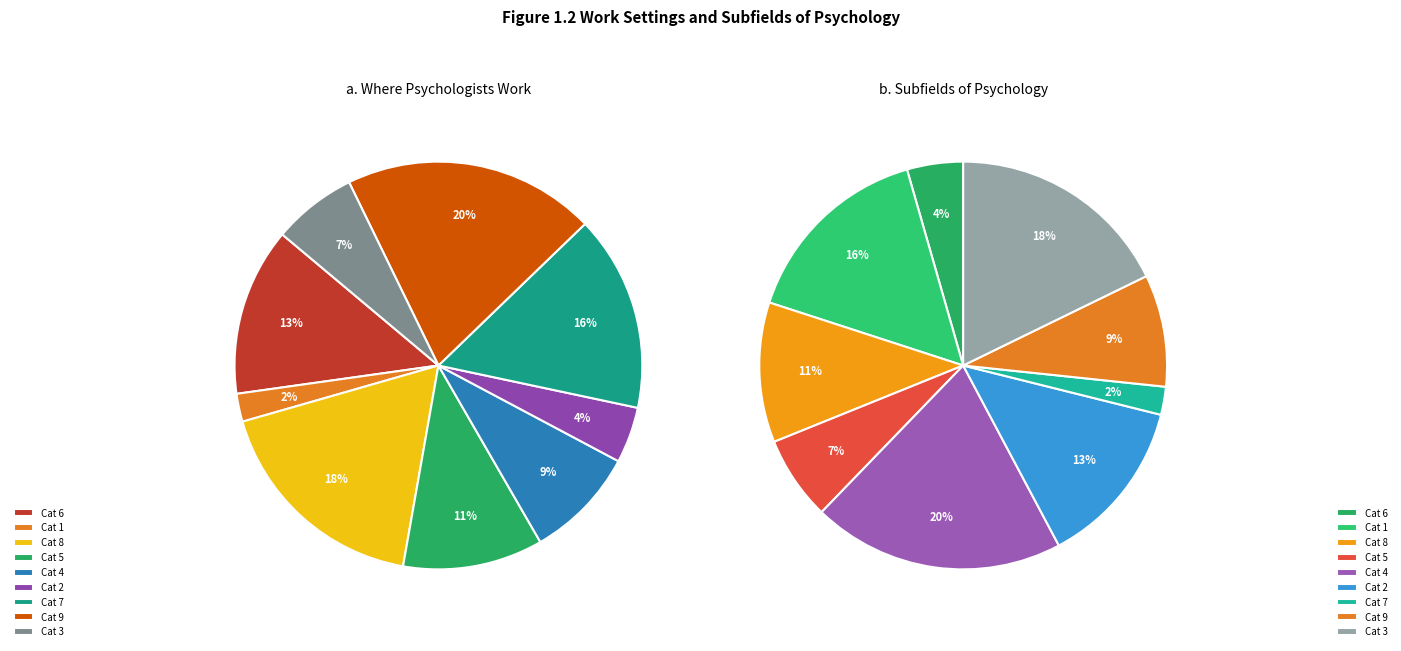

What percentage is the 3 slice, to the nearest percent?

7%